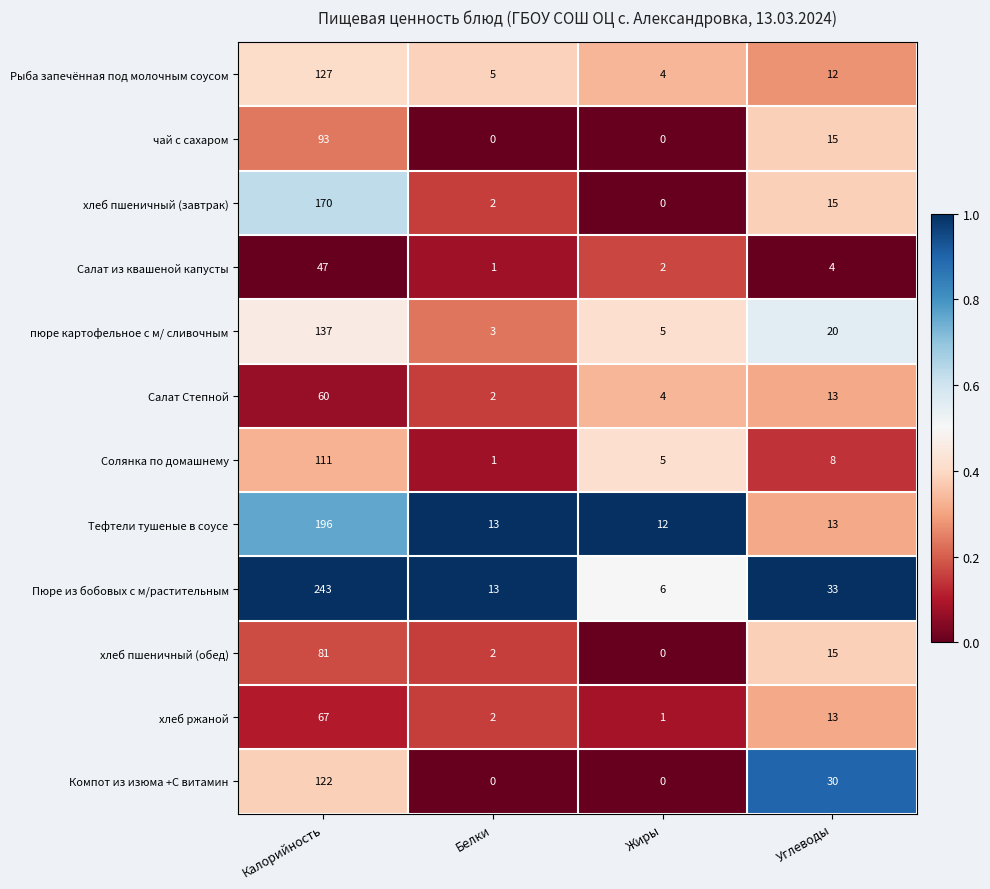

What is the difference between the maximum and minimum values in the хлеб пшеничный (обед) series?

81